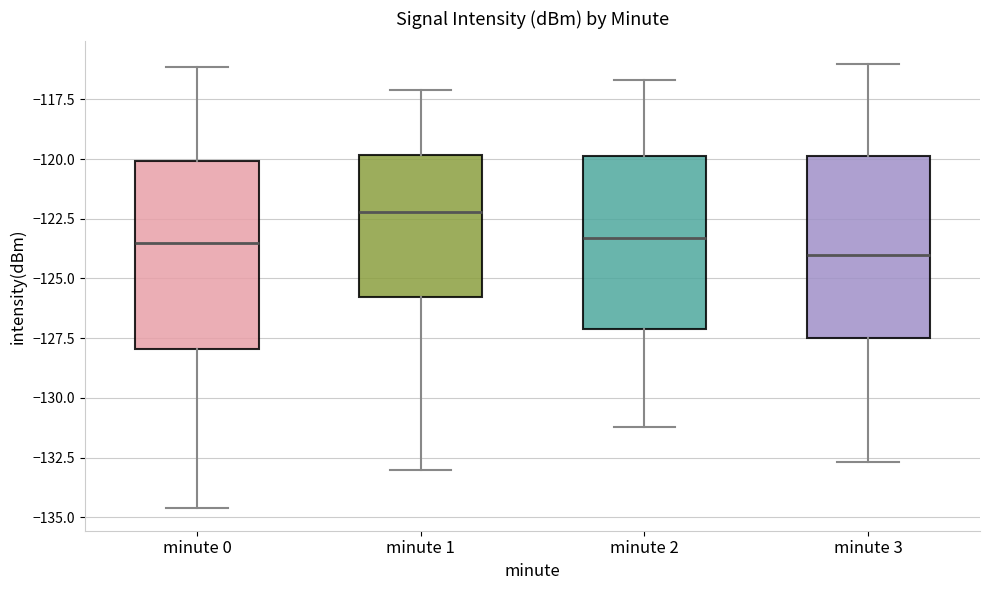

Reading left to right, transcribe this box plot: for each box, give where its median line is, the range the box spans, and where its two whiskers end, as read against the y-axis. The values are not printed on the chart, so give them approximately, as read against the axis.

minute 0: median -123.5, box -128.0 to -120.0, whiskers -134.5 to -116.0
minute 1: median -122.0, box -126.0 to -120.0, whiskers -133.0 to -117.0
minute 2: median -123.5, box -127.0 to -120.0, whiskers -131.0 to -116.5
minute 3: median -124.0, box -127.5 to -120.0, whiskers -132.5 to -116.0